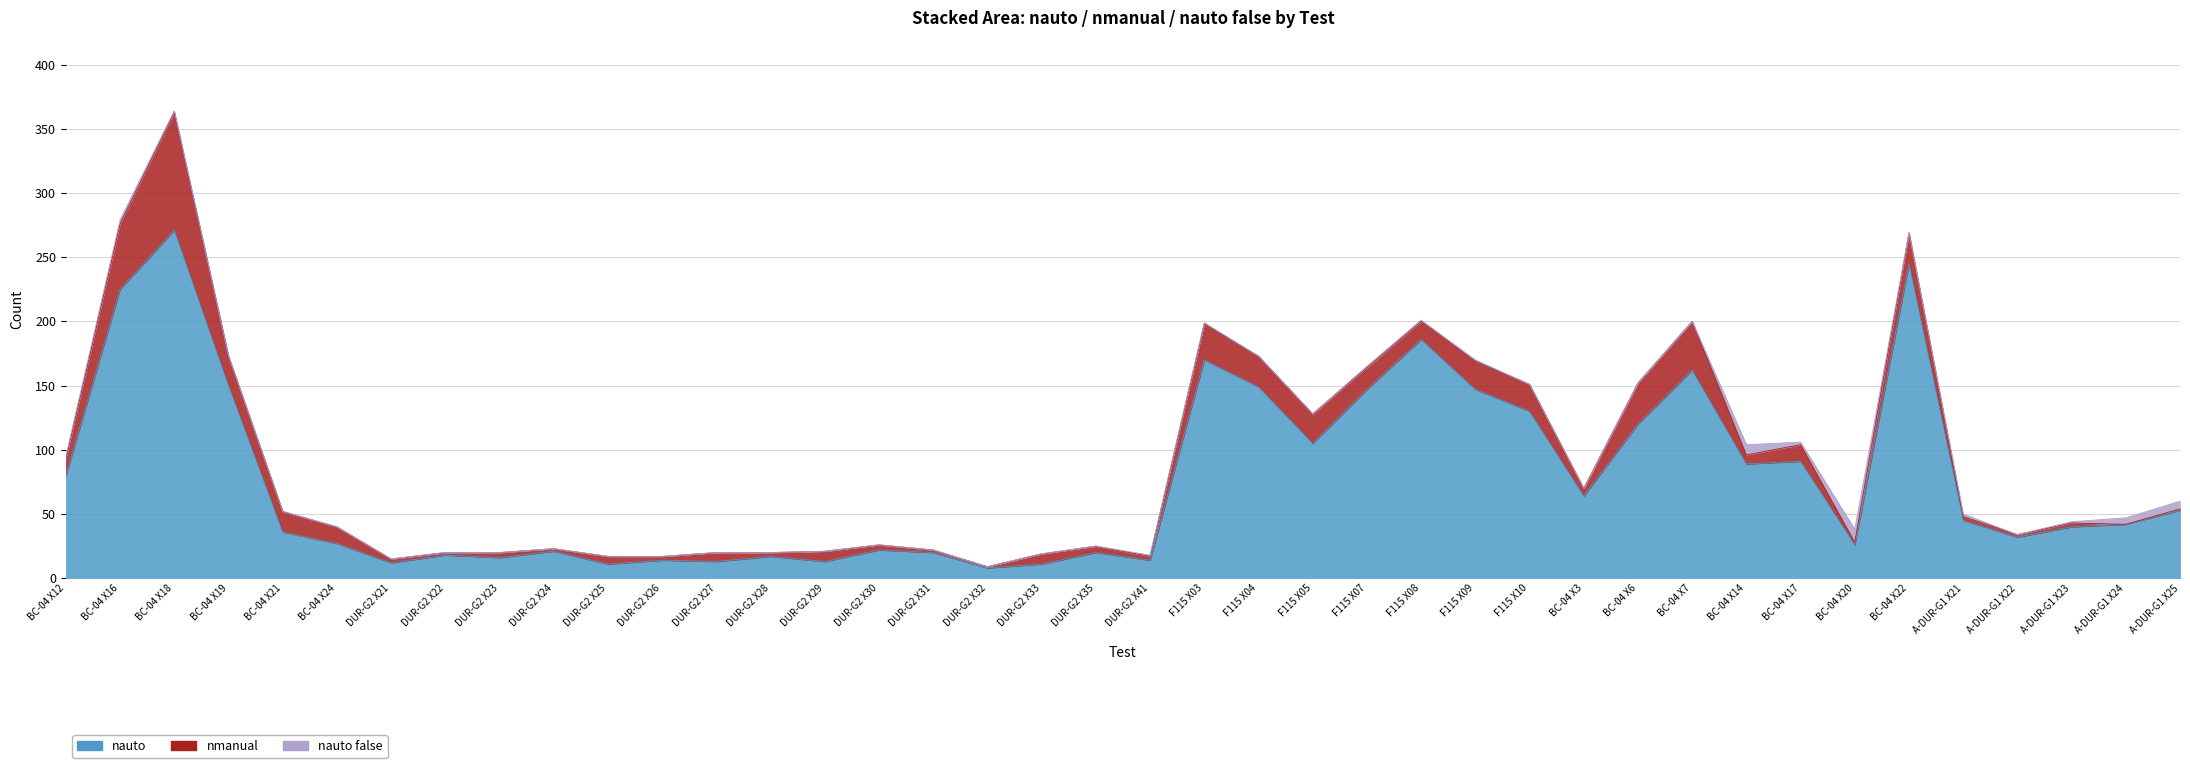

How many lines are shown in the chart?

3